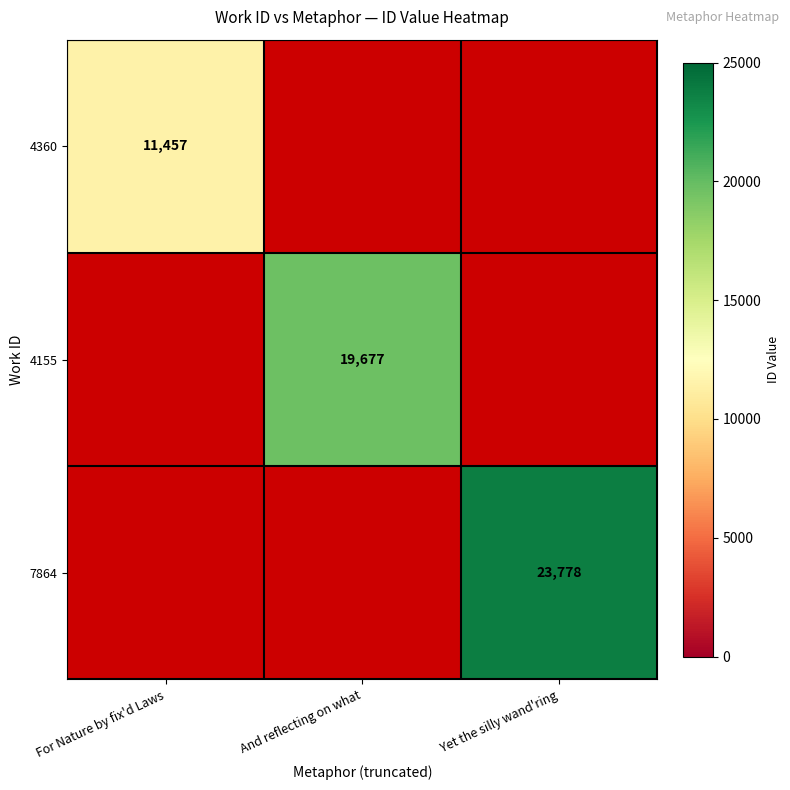

Between And reflecting on what and Yet the silly wand'ring, which is larger?

Yet the silly wand'ring